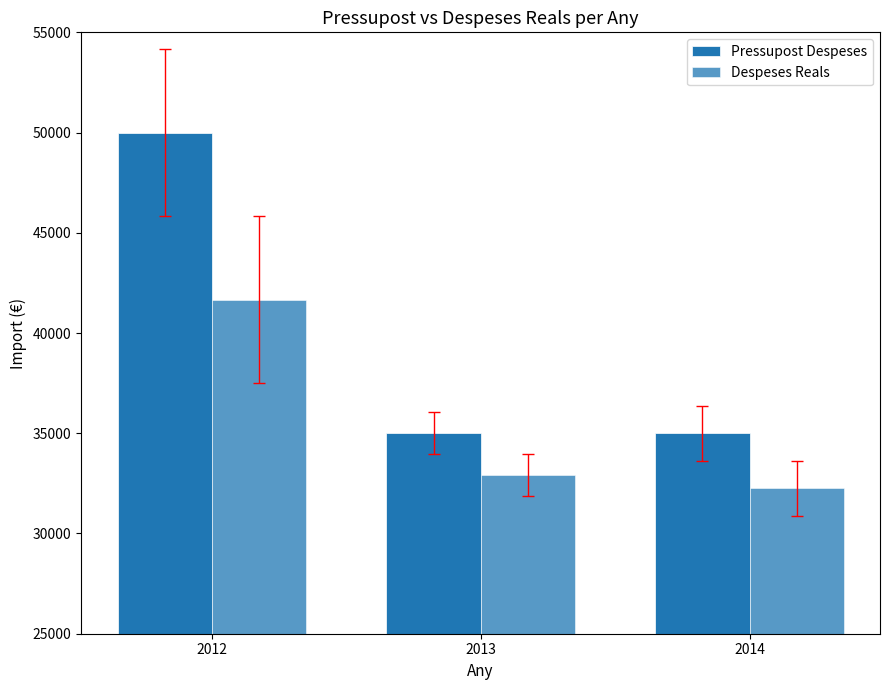

Are the bars horizontal?

No